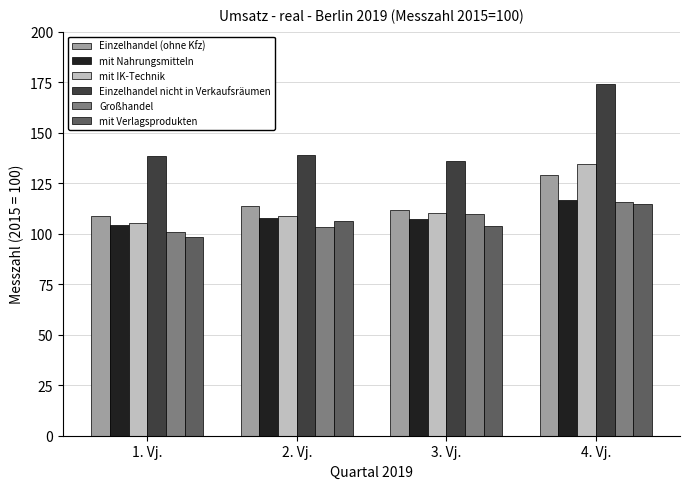

What position from the right is 4. Vj.?

1